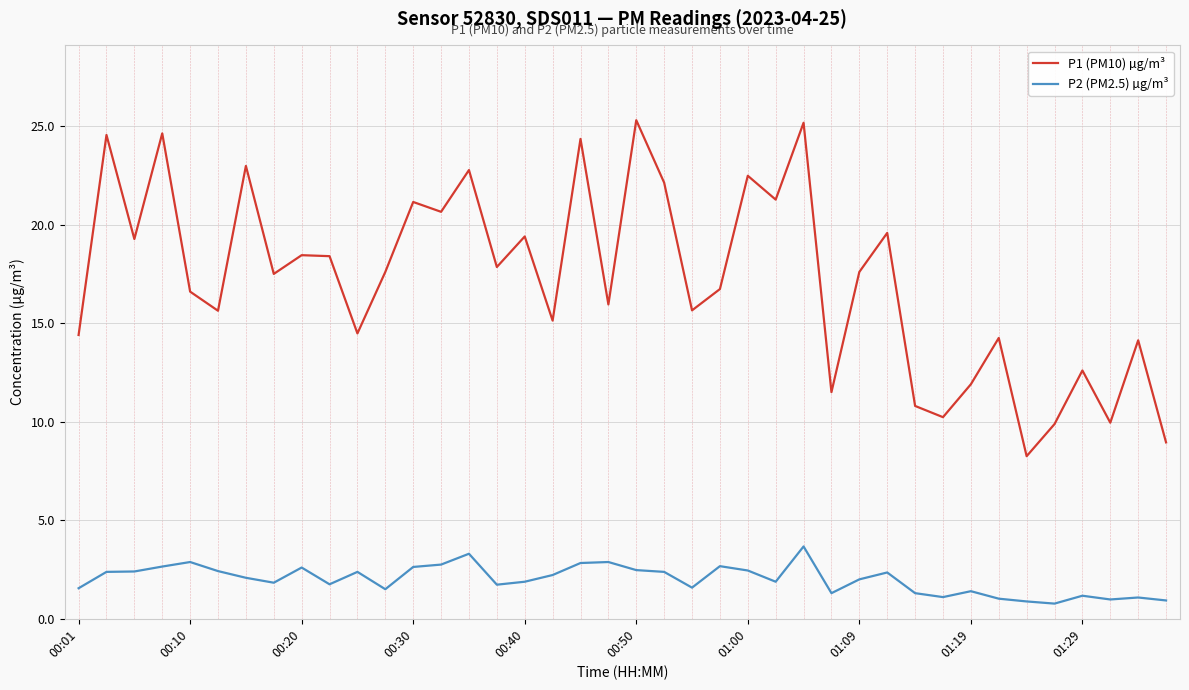

What are all the series names shown in the legend?

P1 (PM10) µg/m³, P2 (PM2.5) µg/m³